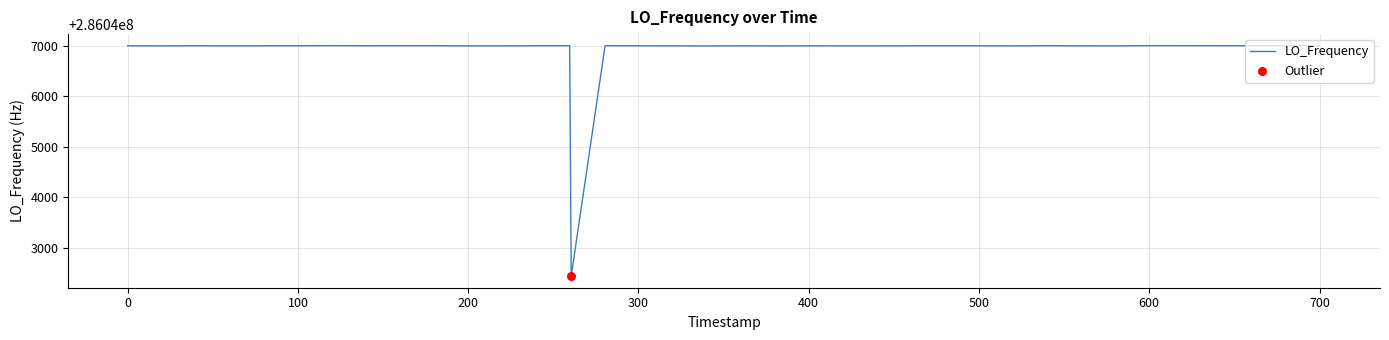

What is the difference between the maximum and minimum values?

4558.6